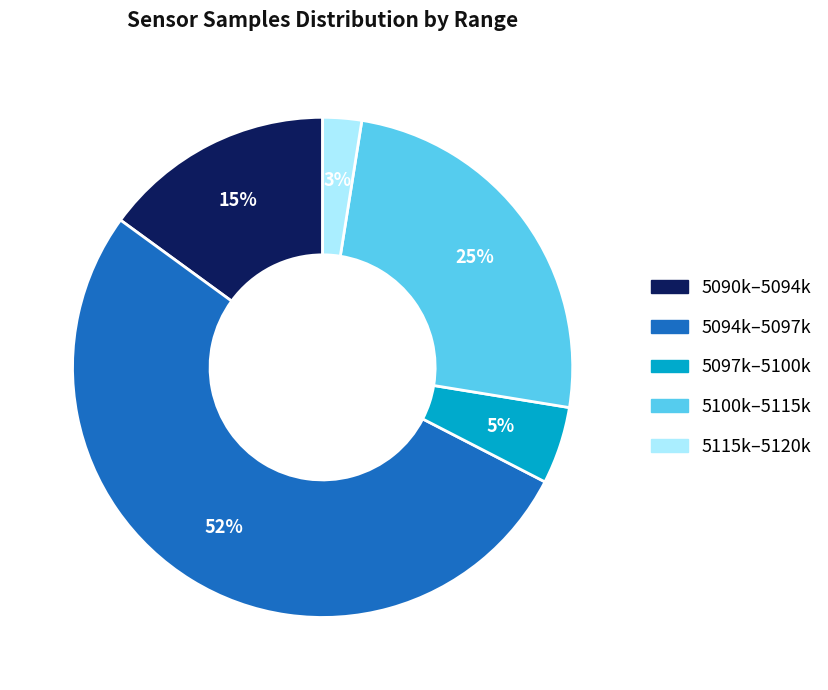

To the nearest percent, what is the average slice percentage?

20%